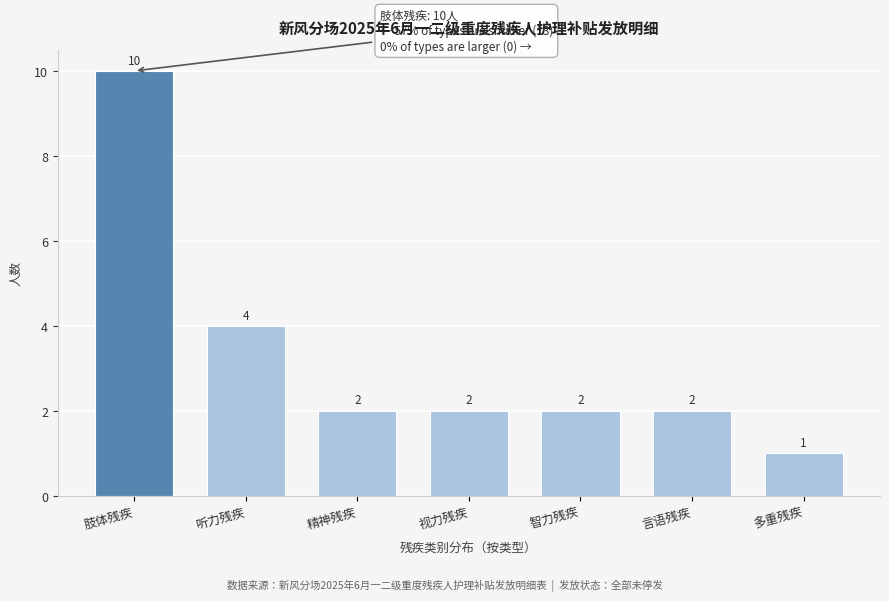

Reading left to right, transcribe all the data shown in this chart.

10	4	2	2	2	2	1